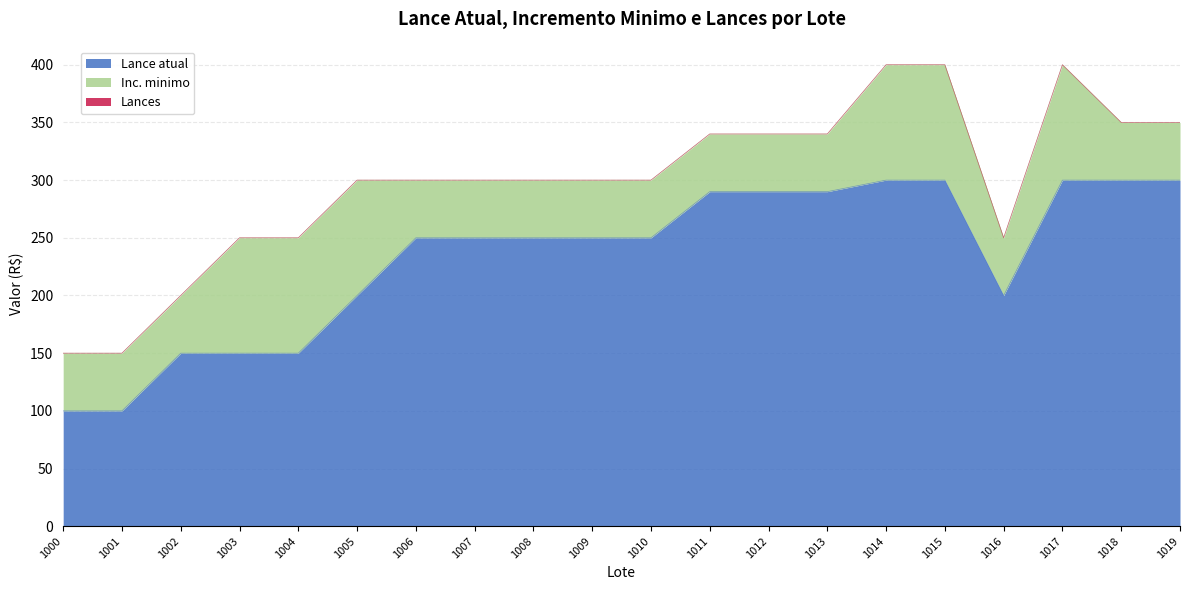

List the labels in order of Inc. minimo value, largest first.

1003, 1004, 1005, 1014, 1015, 1017, 1000, 1001, 1002, 1006, 1007, 1008, 1009, 1010, 1011, 1012, 1013, 1016, 1018, 1019